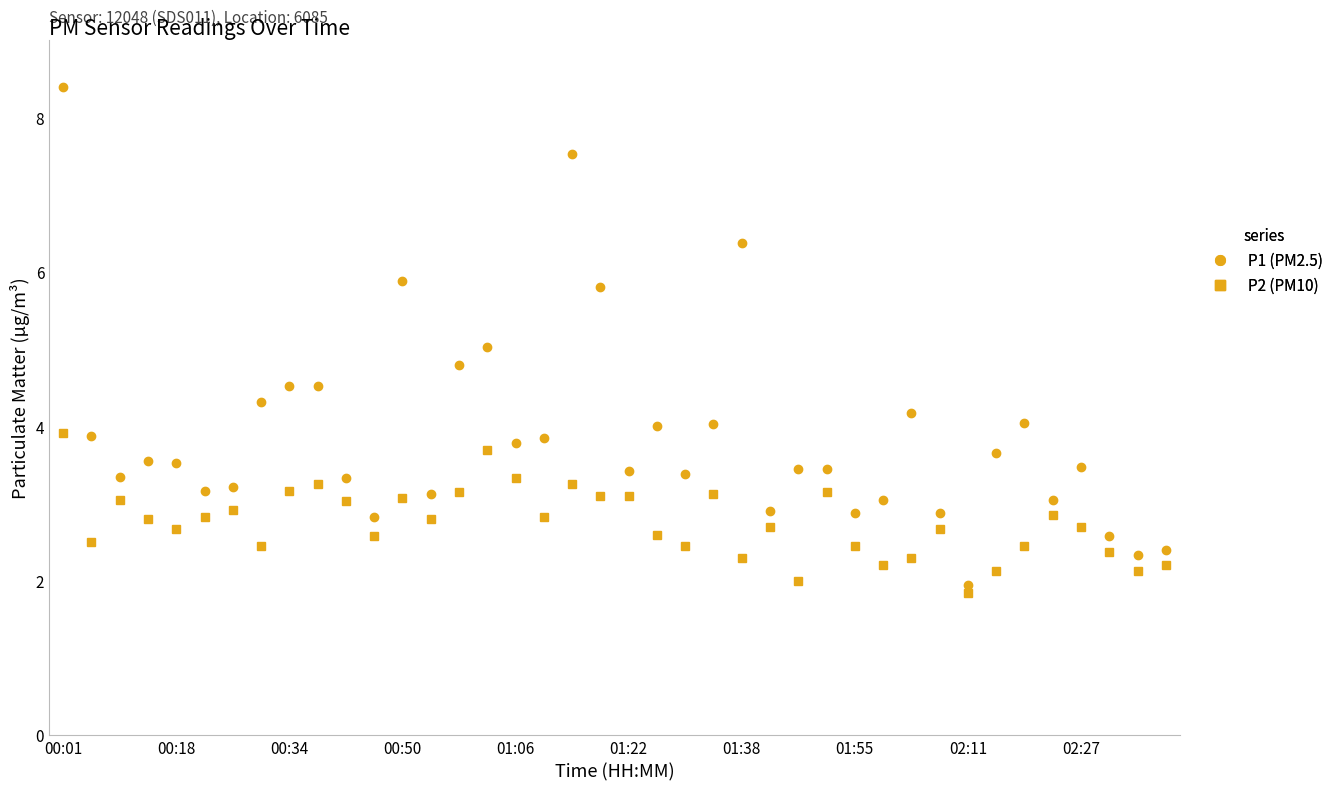

What is the minimum value shown in the chart?

1.9